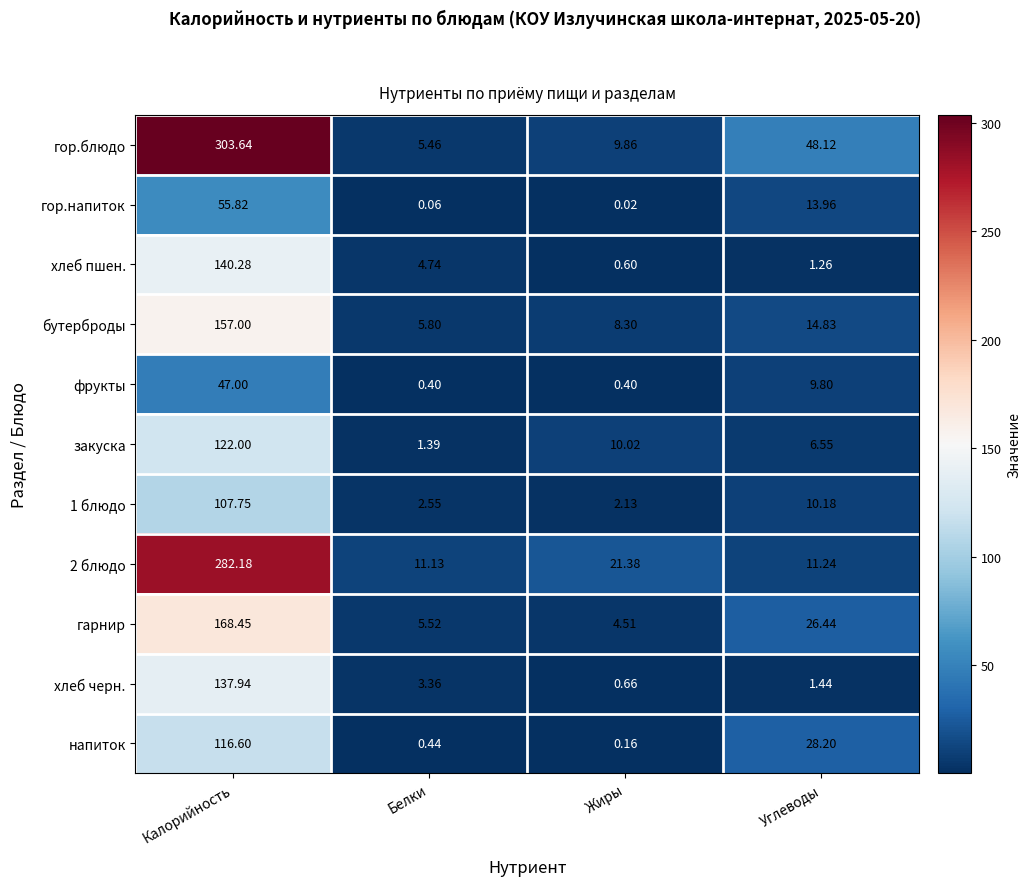

At which label does хлеб пшен. first exceed 4?

Калорийность